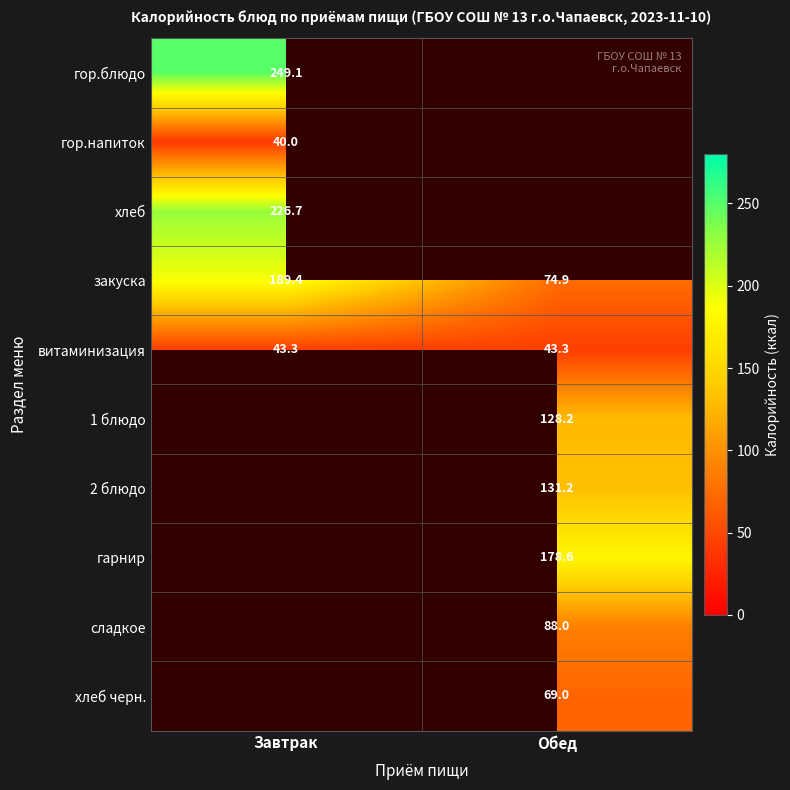

At how many categories does at least one series exceed 221?

1